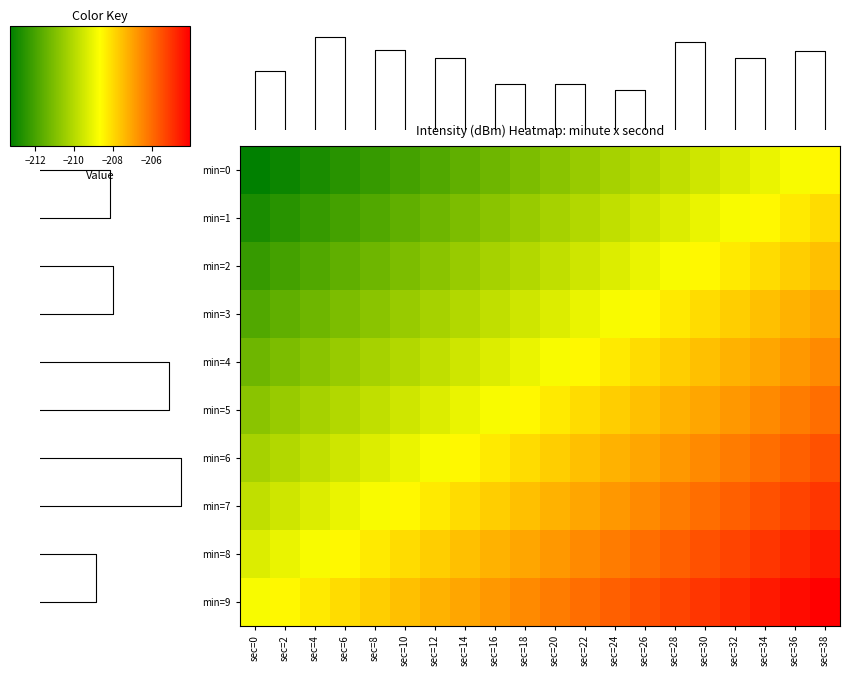

The value of min=2 at sec=12 is -210.8. True or false?

True